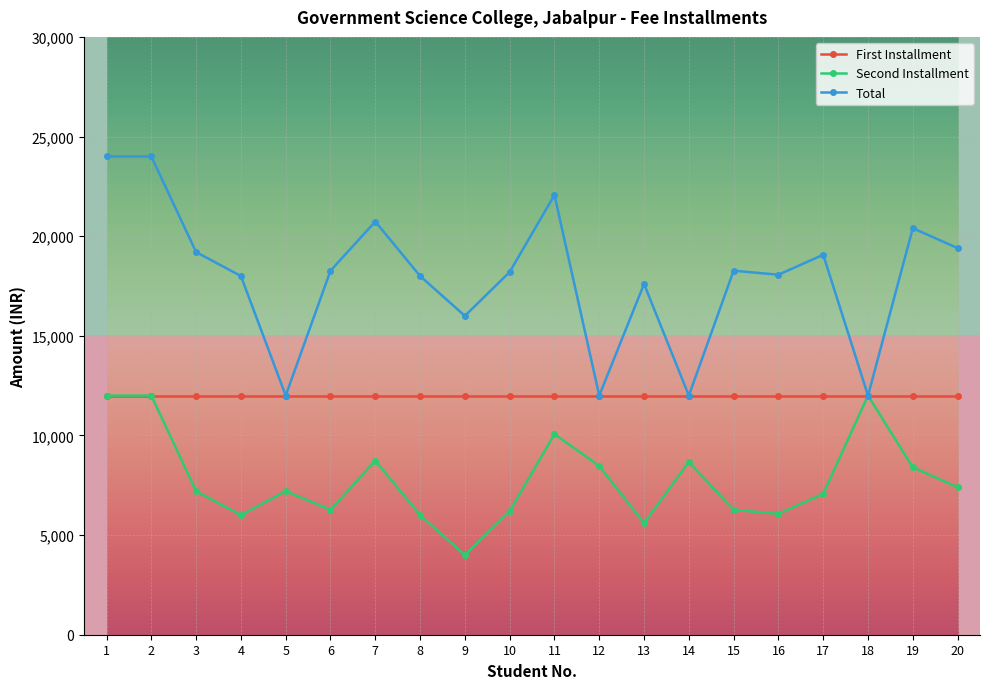

Is the value of Second Installment at 20 greater than the value of Total at 19?

No